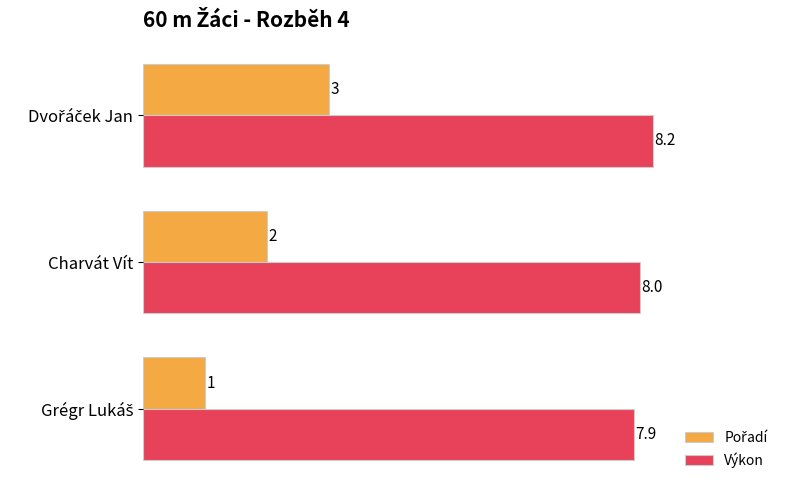

Which series has the largest total across all categories?

Výkon